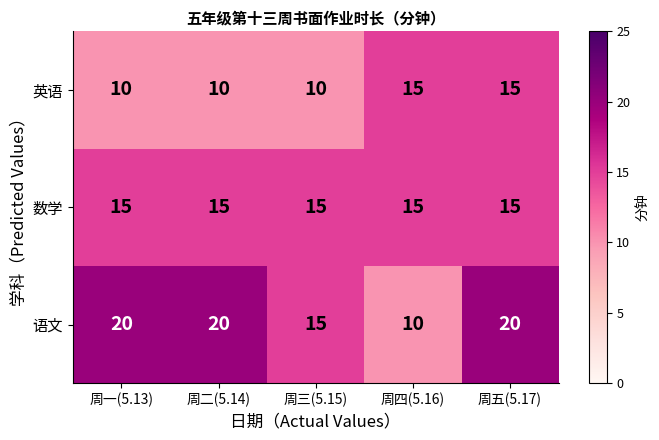

What is the greatest value displayed?

20